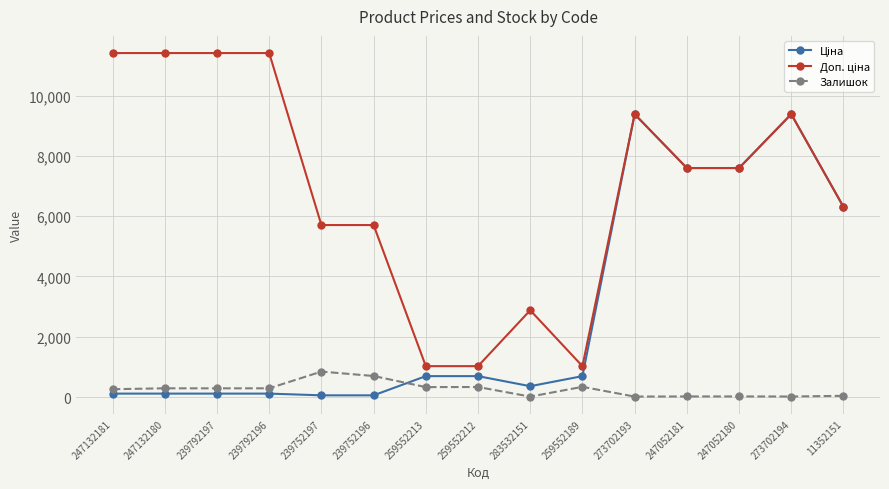

True or false: Залишок has more than 1 interior local peaks.

True